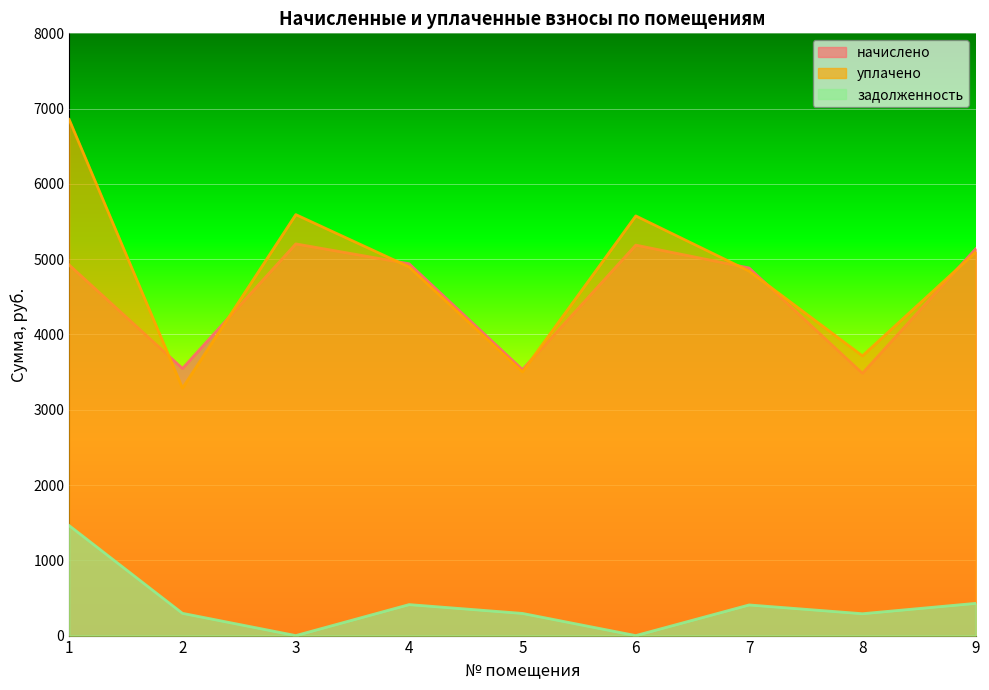

Where is the first local minimum for начислено?

2